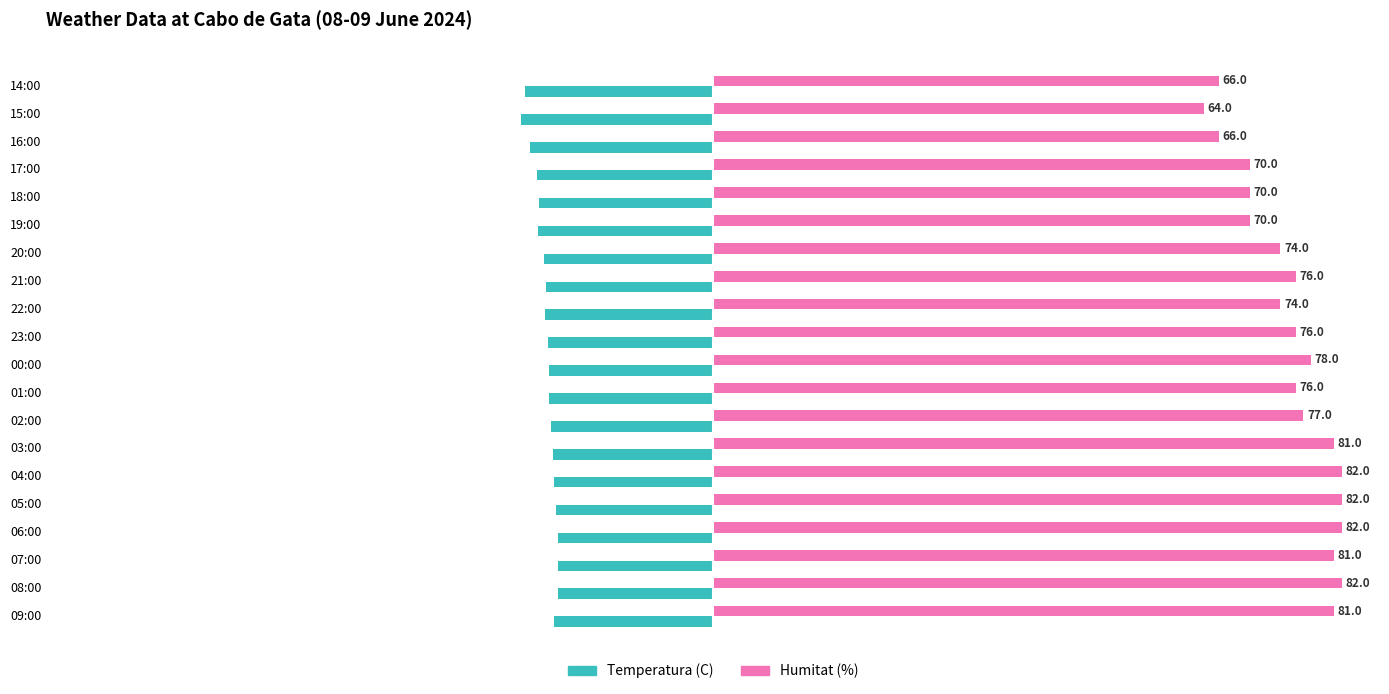

Which series has the widest spread of values?

Humitat (%)